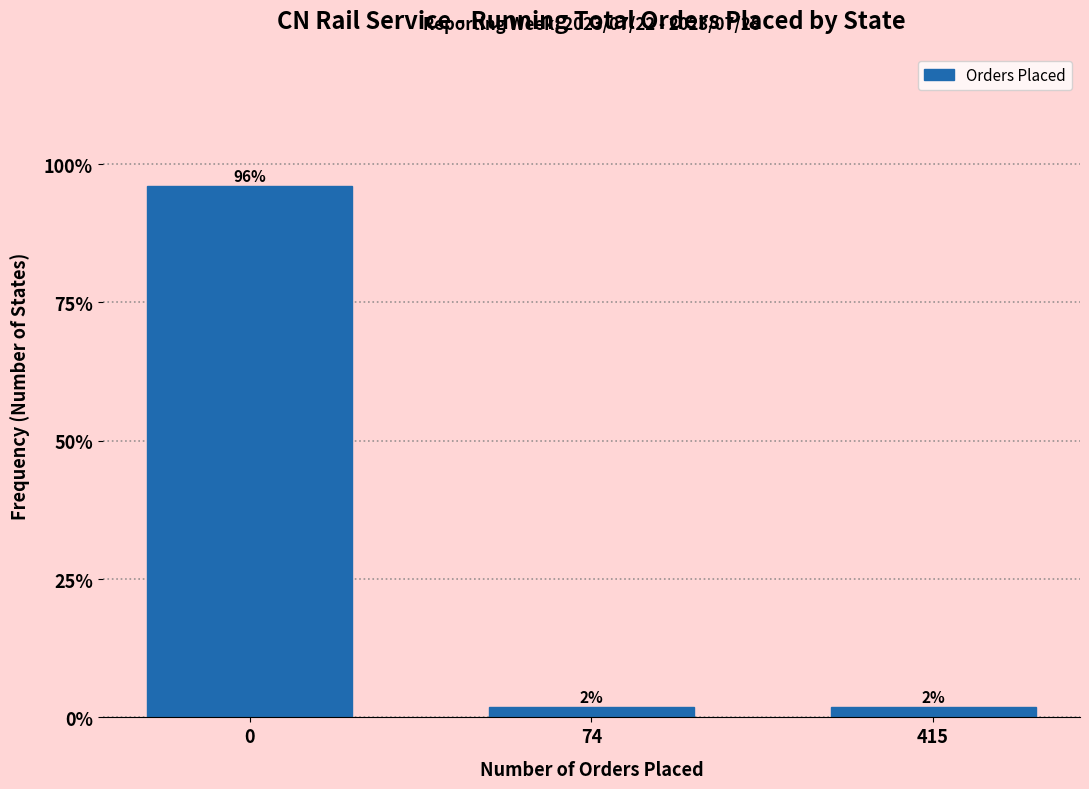

What is the average value?

33.3